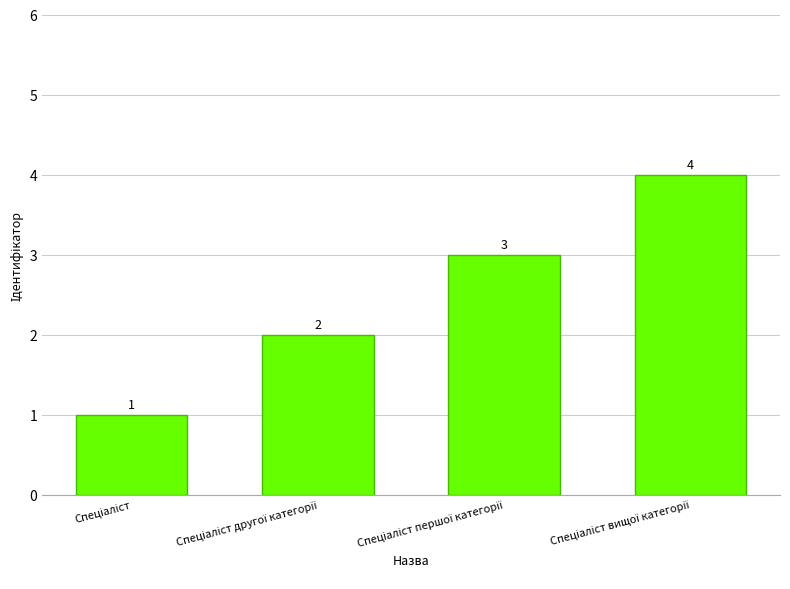

What is the difference between the maximum and minimum values?

3